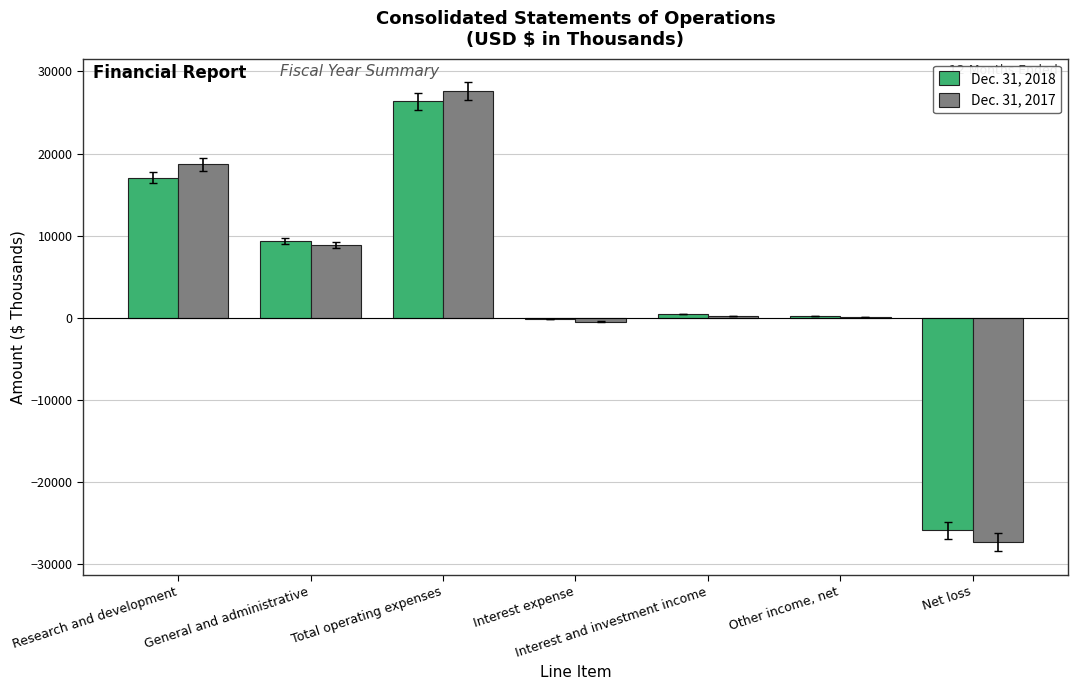

Is the value of Dec. 31, 2017 at Net loss greater than the value of Dec. 31, 2018 at Interest expense?

No